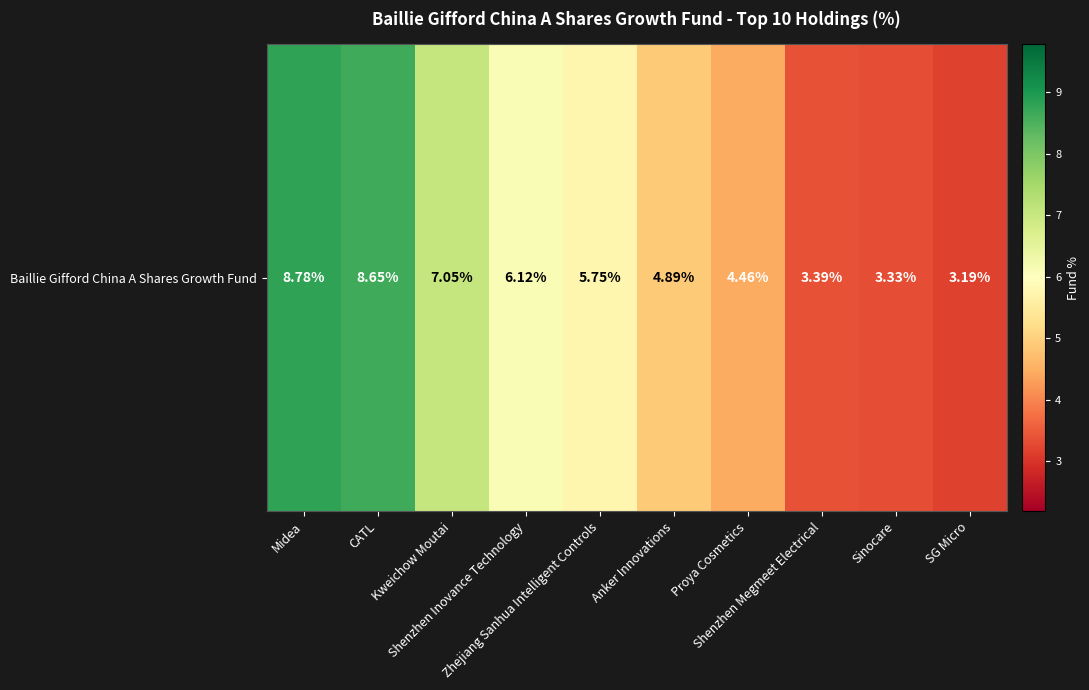

True or false: the data shows 4.8 at CATL.

False